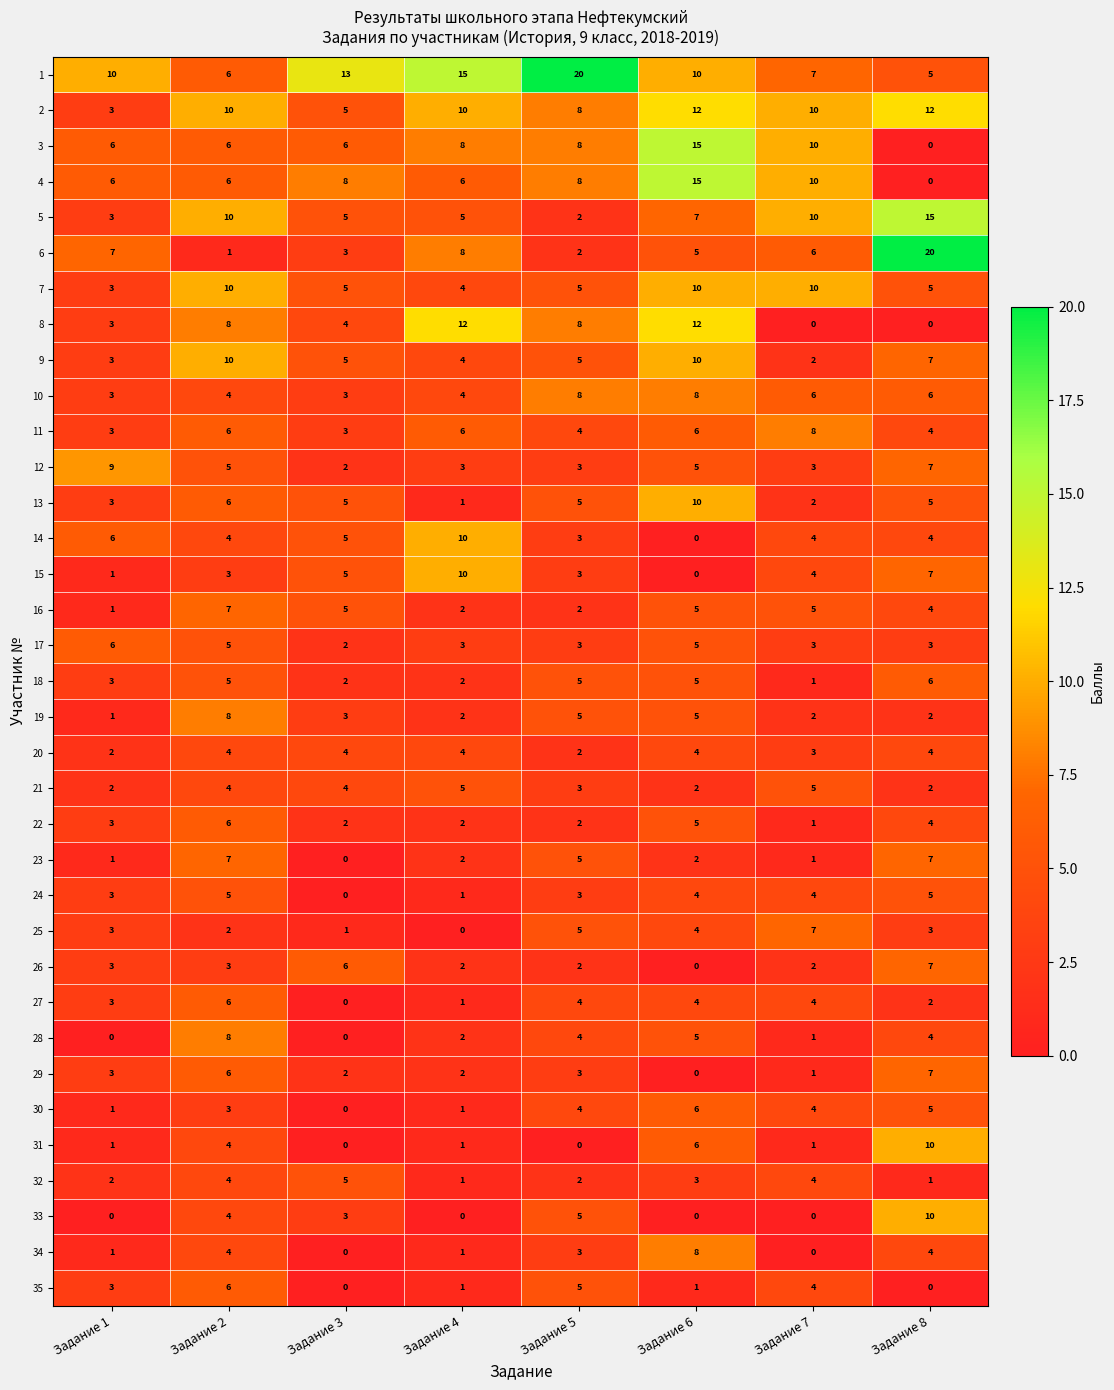

What is the total value across all series at Задание 2?

196